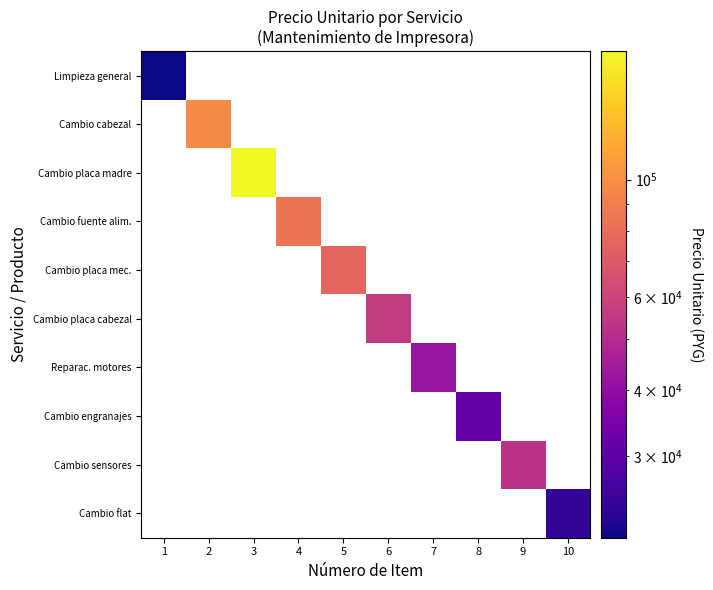

Which label corresponds to the smallest value in the chart?

1